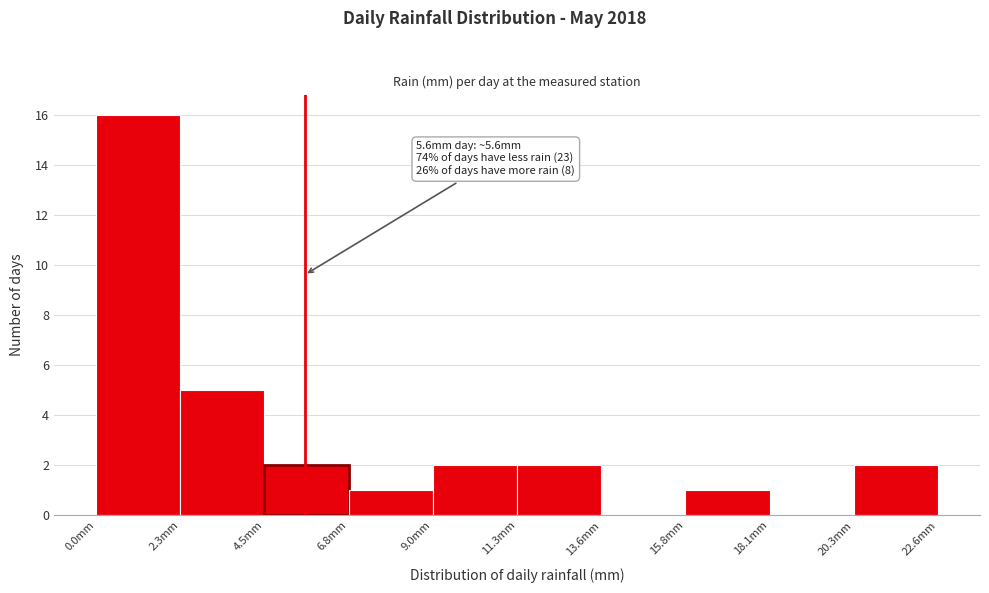

Which range on the x-axis has the tallest bar?

0.0 to 2.5